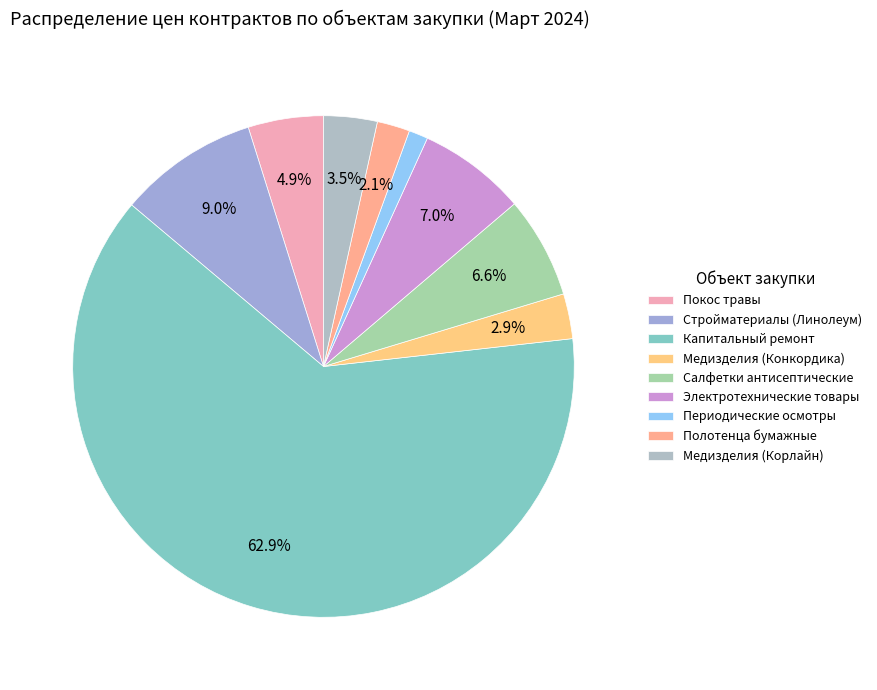

Count the number of slices in the pie.

9